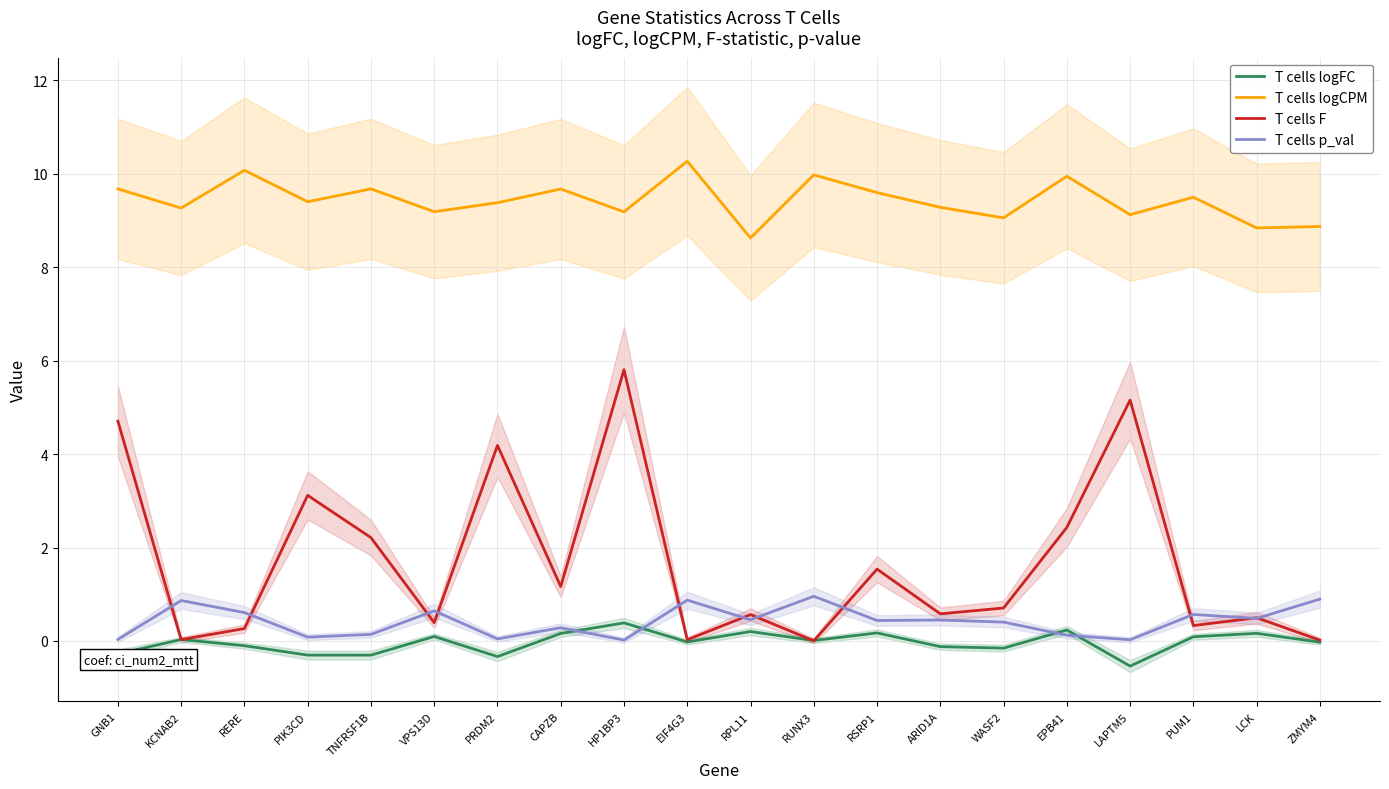

At which category does T cells logCPM reach its first local peak?

RERE